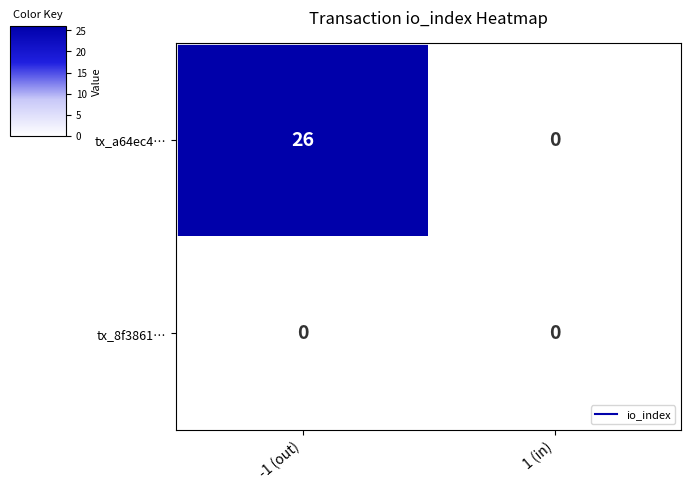

The value of tx_8f3861… at -1 (out) is 0. True or false?

True